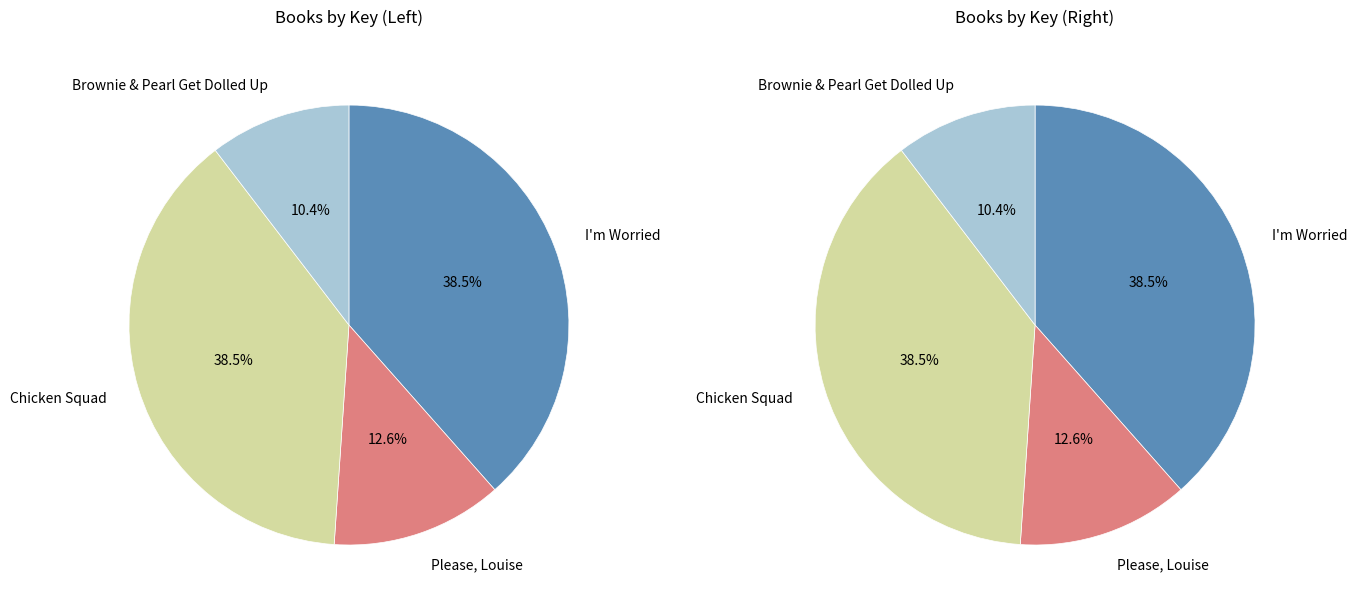

Which slice is the smallest?

Brownie & Pearl Get Dolled Up